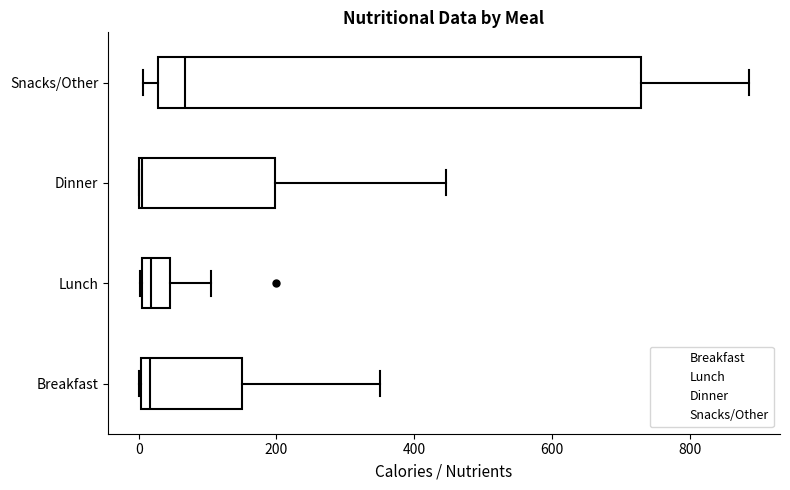

Reading bottom to top, read every box against the x-axis: the position of its median line, the range the box covers, and the ends of its whiskers. The values are not printed on the chart, so give them approximately, as read against the axis.

Breakfast: median 20, box 0 to 160, whiskers 0 to 360
Lunch: median 20, box 0 to 40, whiskers 0 to 100
Dinner: median 0, box 0 to 200, whiskers 0 to 440
Snacks/Other: median 60, box 20 to 740, whiskers 0 to 880